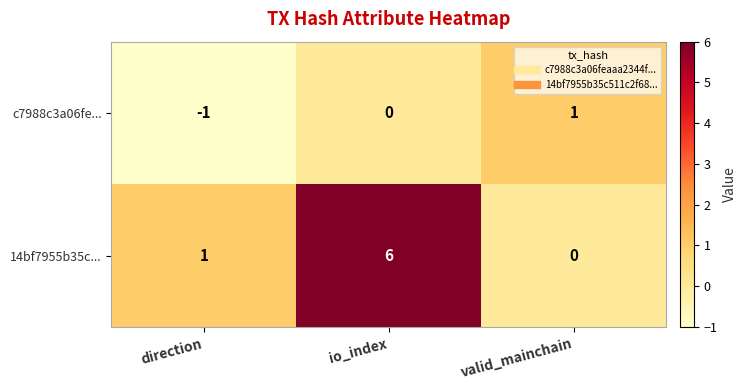

Which series has the largest total across all categories?

14bf7955b35c...